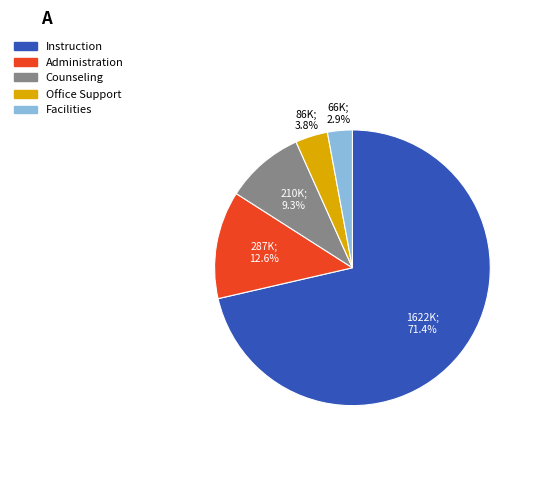

How many segments does this pie chart have?

5